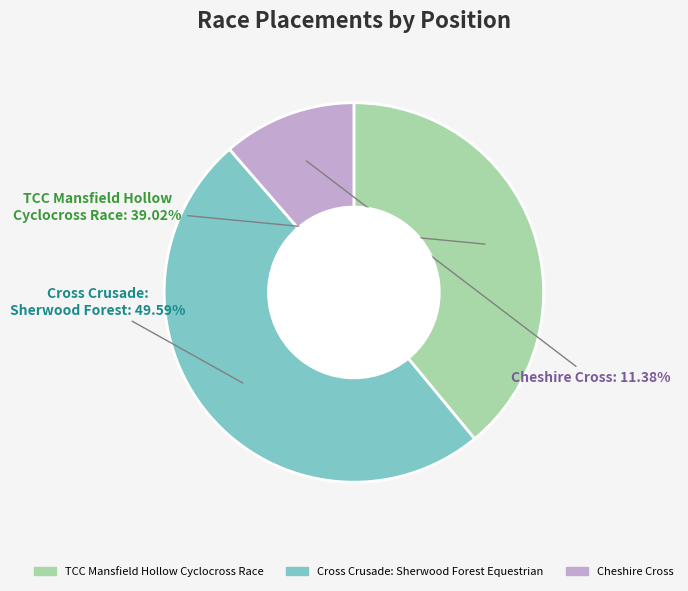

What percentage is NOT represented by Cross Crusade: Sherwood Forest Equestrian?

50.4%